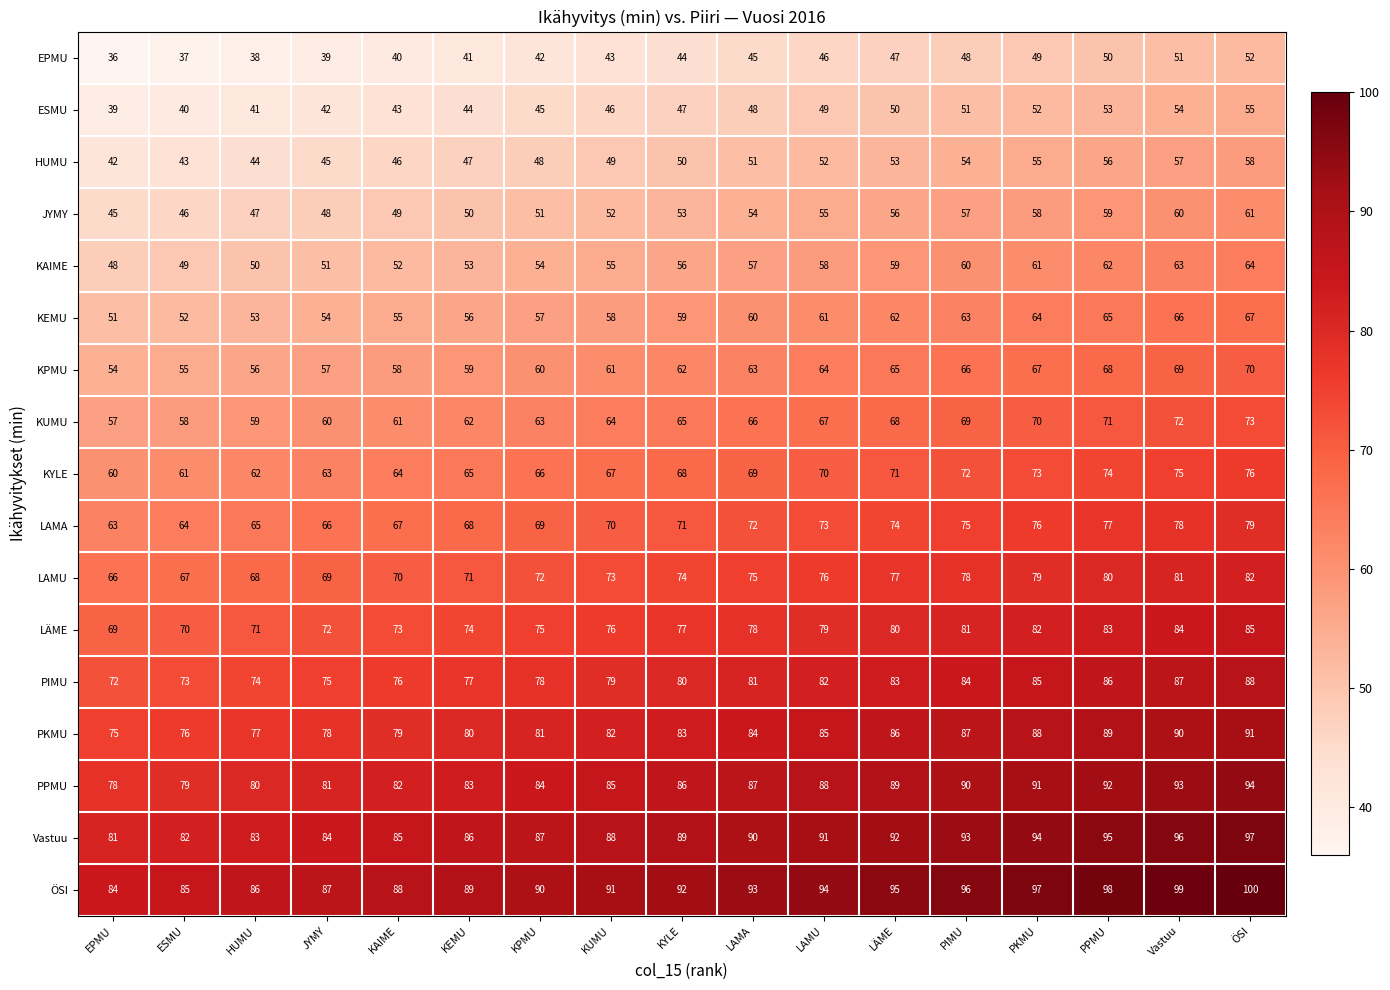

Count the number of data series in this chart.

17